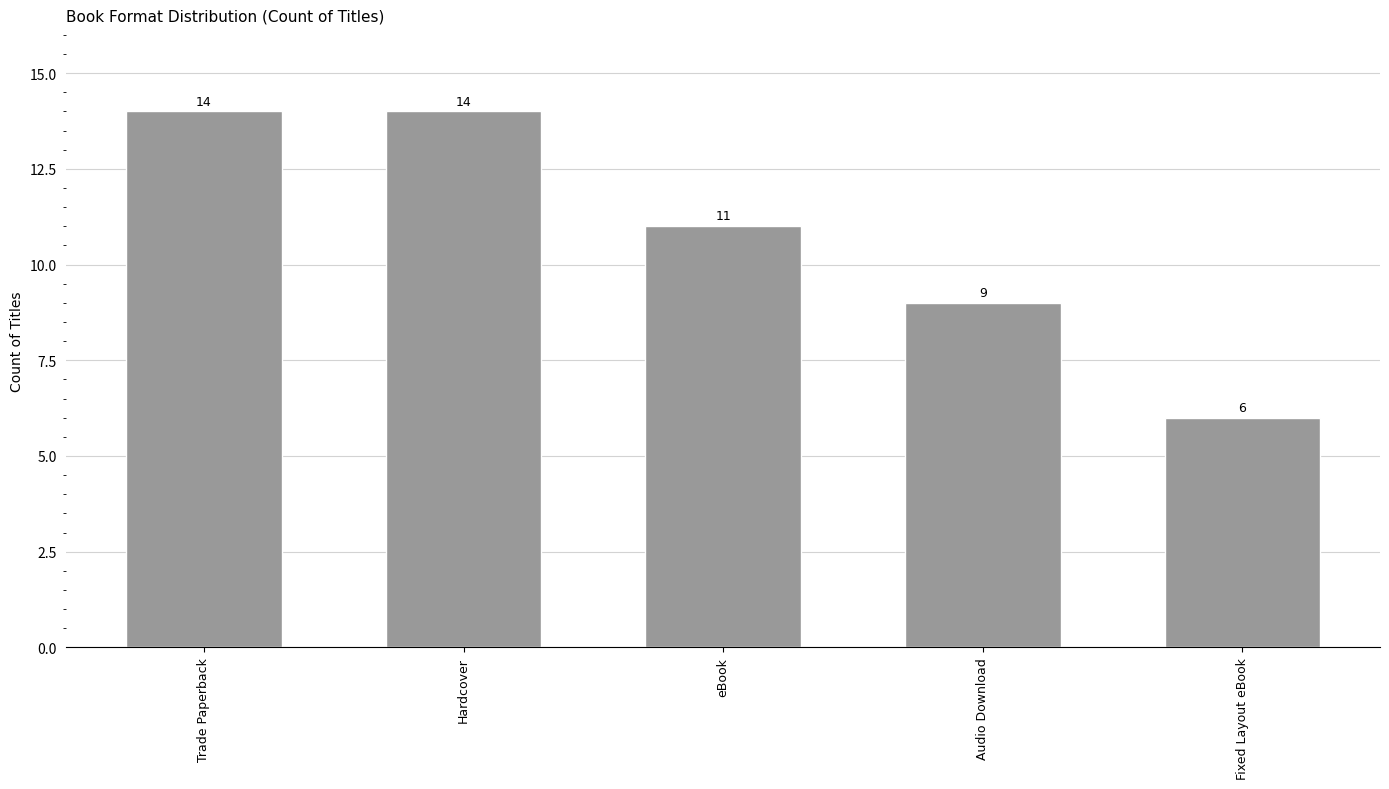

Reading left to right, extract all data points from this chart.

14	14	11	9	6